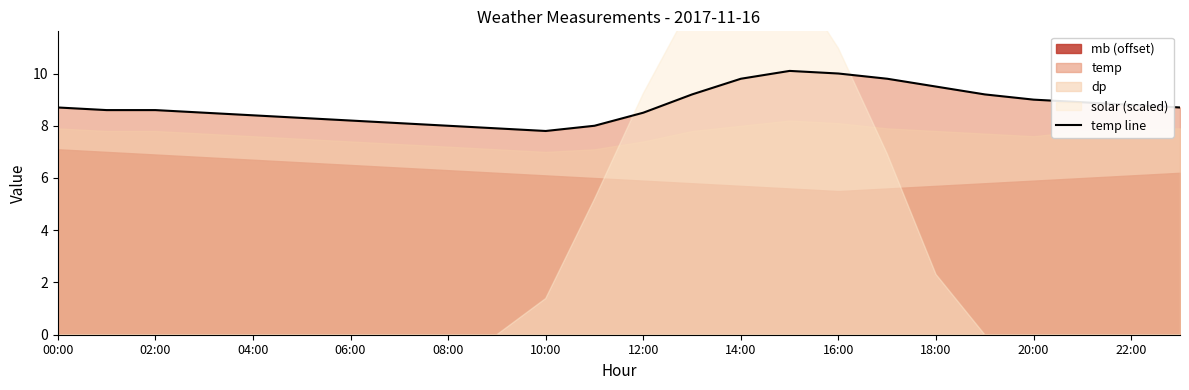

Is it true that the value at 14:00 is 9.8?

True